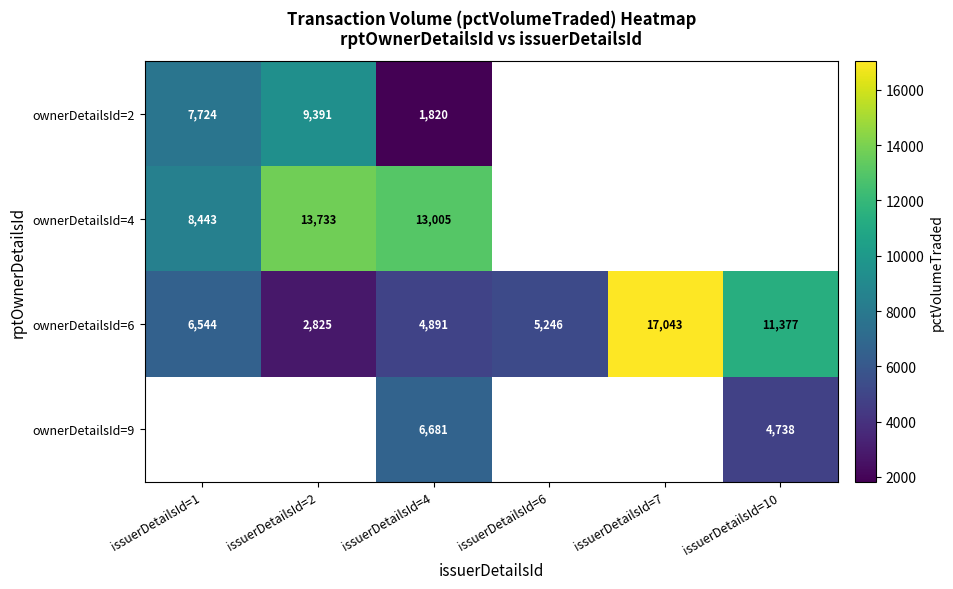

What is the sum of all ownerDetailsId=6 values?

47926